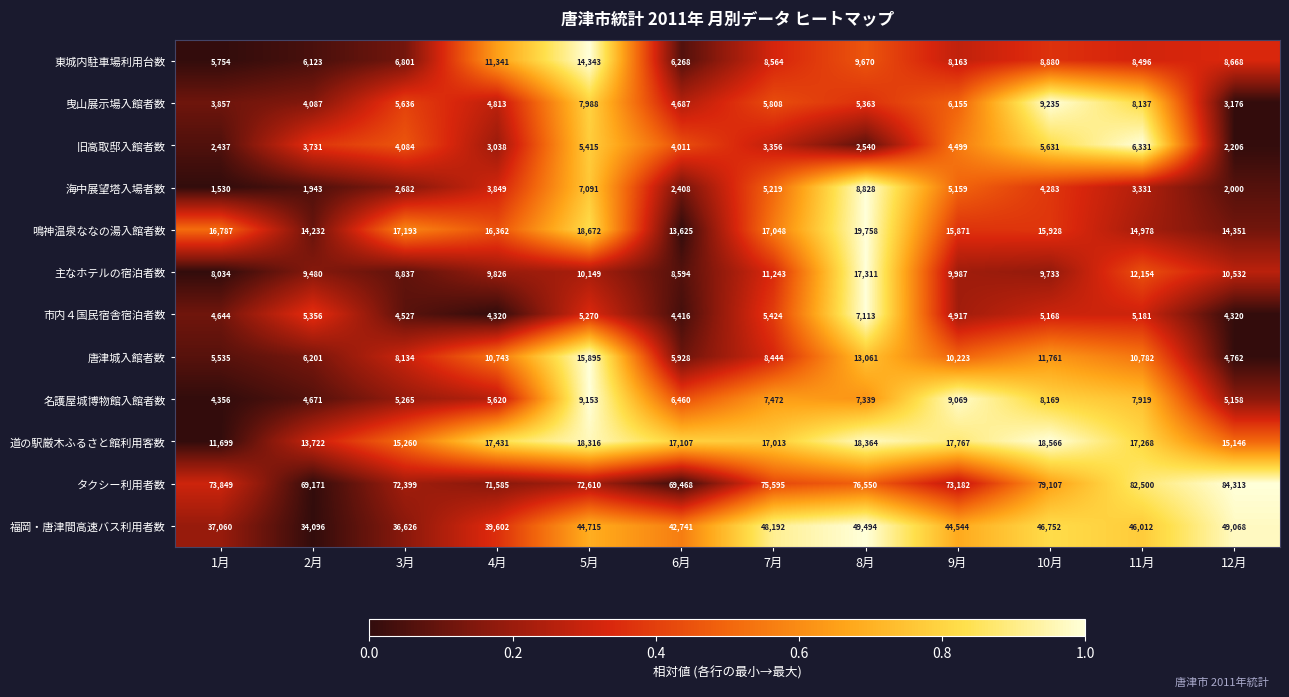

List the series in order of their peak value, highest first.

タクシー利用者数, 福岡・唐津間高速バス利用者数, 鳴神温泉ななの湯入館者数, 道の駅厳木ふるさと館利用客数, 主なホテルの宿泊者数, 唐津城入館者数, 東城内駐車場利用台数, 曳山展示場入館者数, 名護屋城博物館入館者数, 海中展望塔入場者数, 市内４国民宿舎宿泊者数, 旧高取邸入館者数